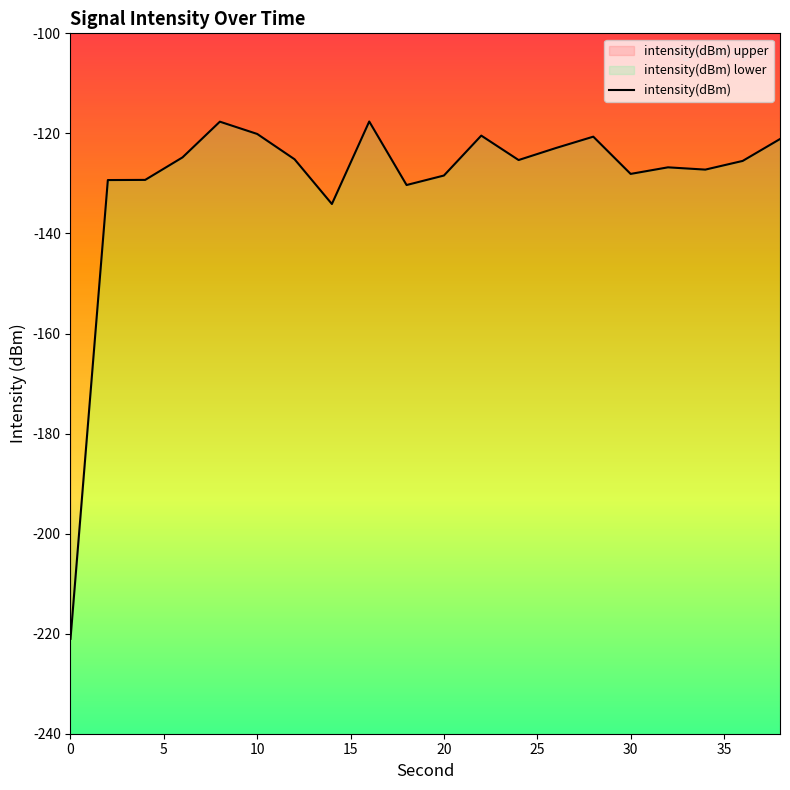

What is the average value?

-129.8